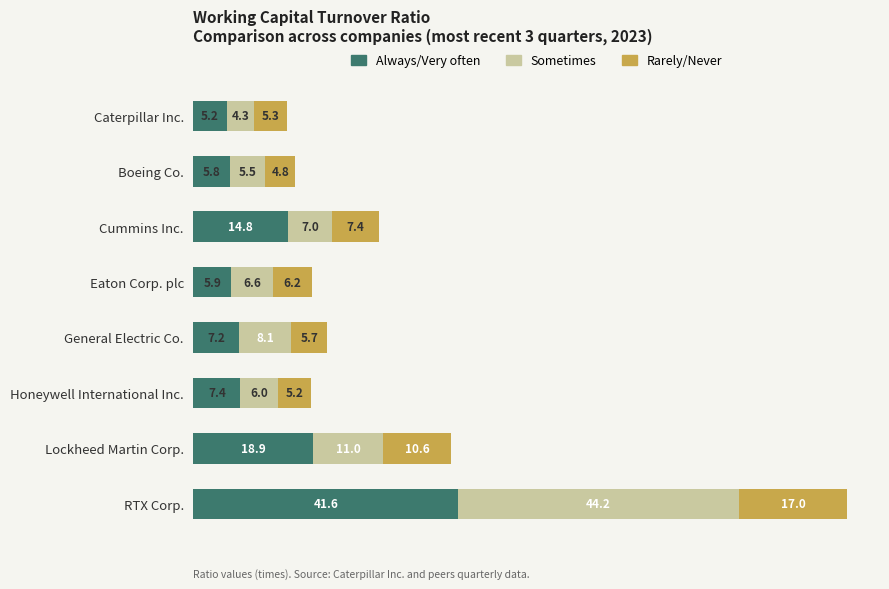

What is the difference between the Always/Very often values at Eaton Corp. plc and Honeywell International Inc.?

1.5